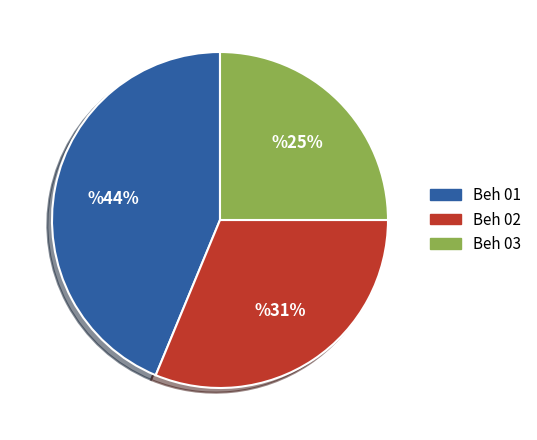

The Beh 03 slice represents 25% of the pie. True or false?

True